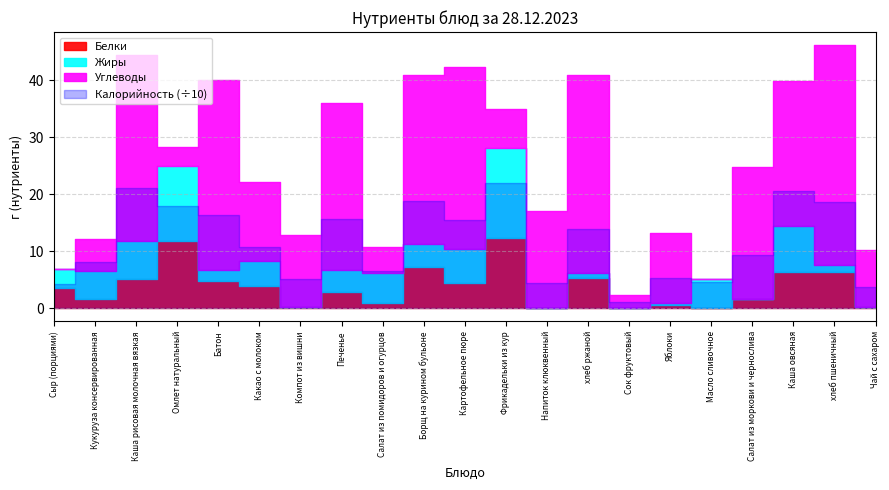

Which category has the highest value in the Углеводы series?

хлеб пшеничный